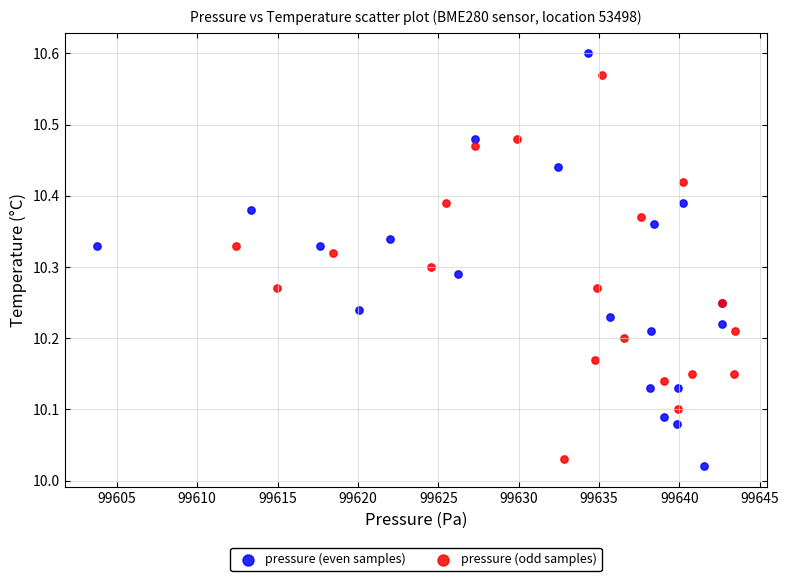

Which series contains the highest Y value?

pressure (even samples)